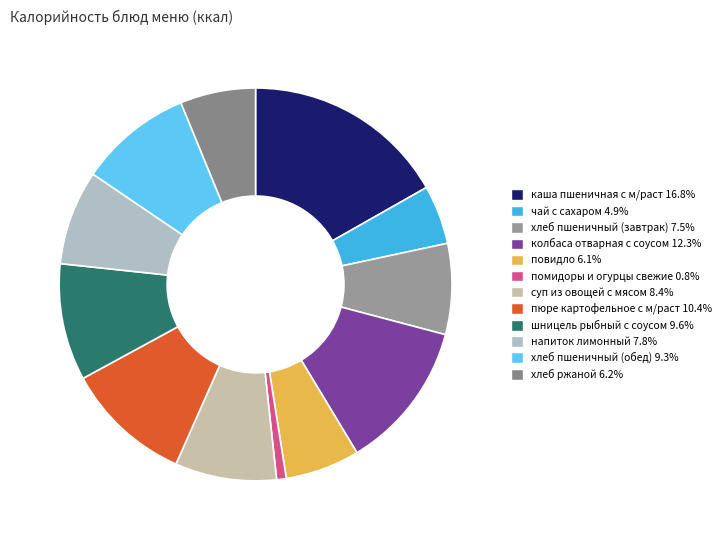

How many slices are in this pie chart?

12